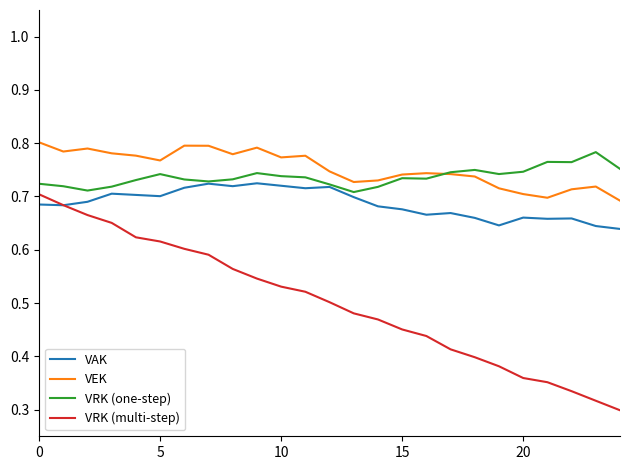

Which series has the widest spread of values?

VRK (multi-step)